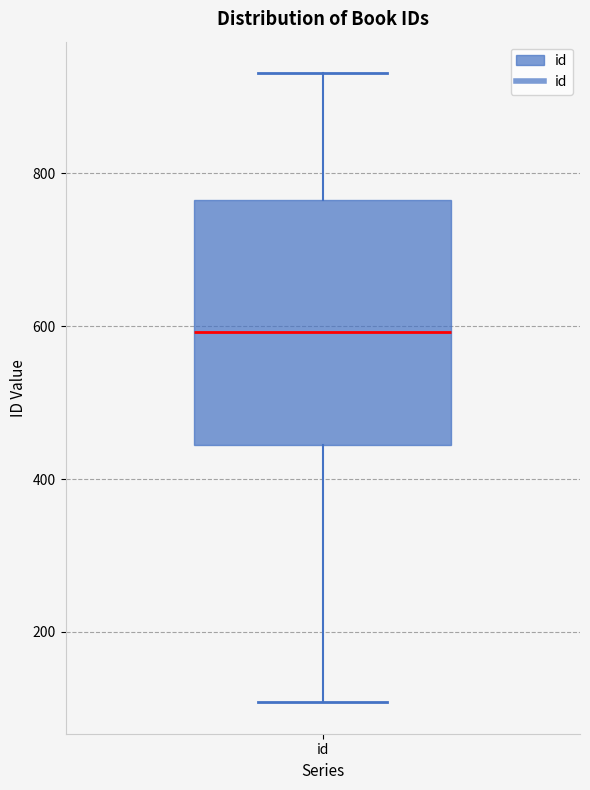

Read this box plot against the y-axis: the position of the median line, the range covered by the box, and the ends of both whiskers. The values are not printed on the chart, so give them approximately, as read against the axis.

median 600, box 440 to 760, whiskers 100 to 940